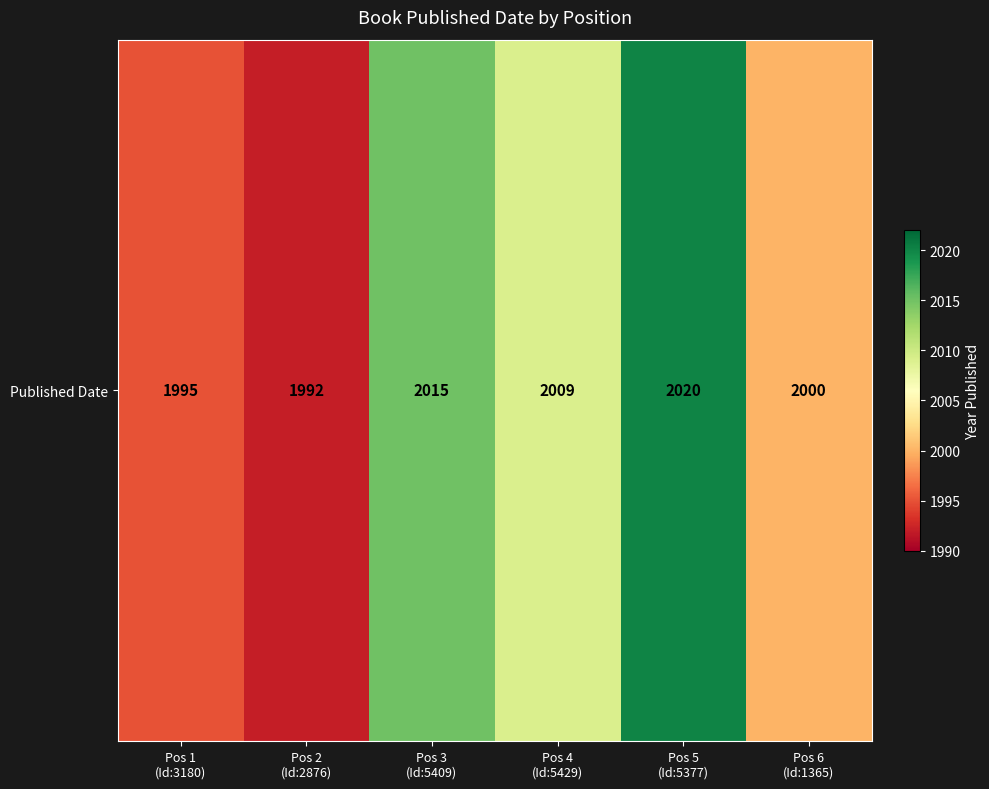

Which has a higher value, Pos 2
(Id:2876) or Pos 5
(Id:5377)?

Pos 5
(Id:5377)